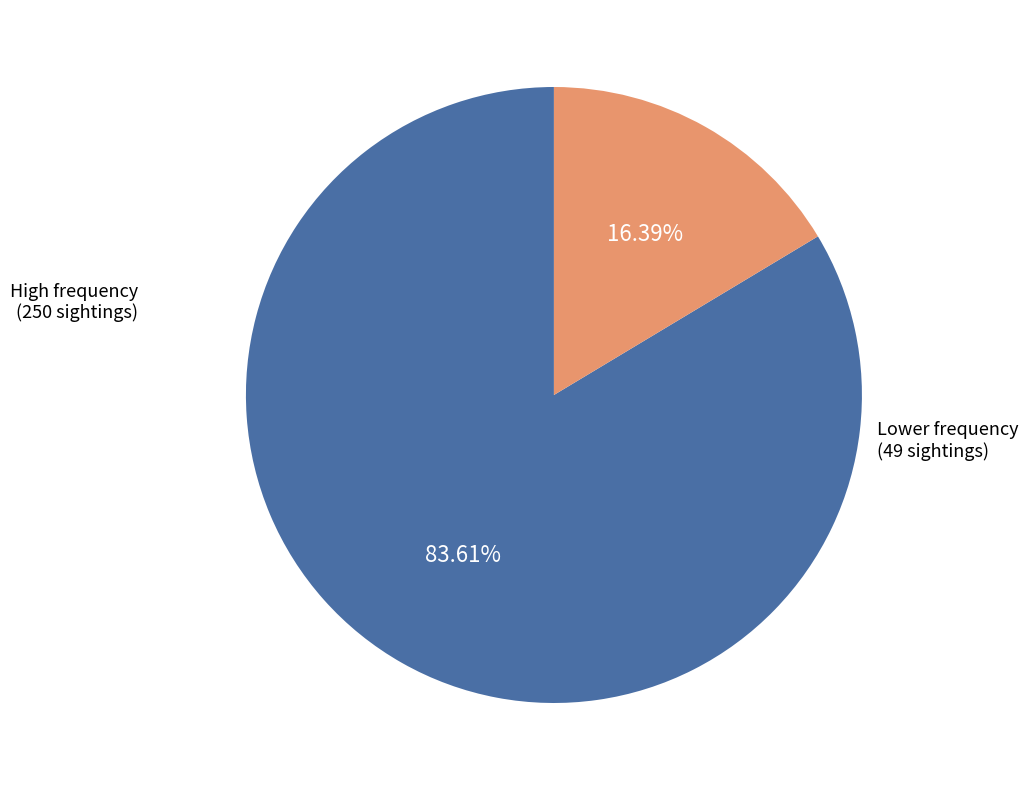

Which has a higher value, High frequency or Lower frequency?

High frequency